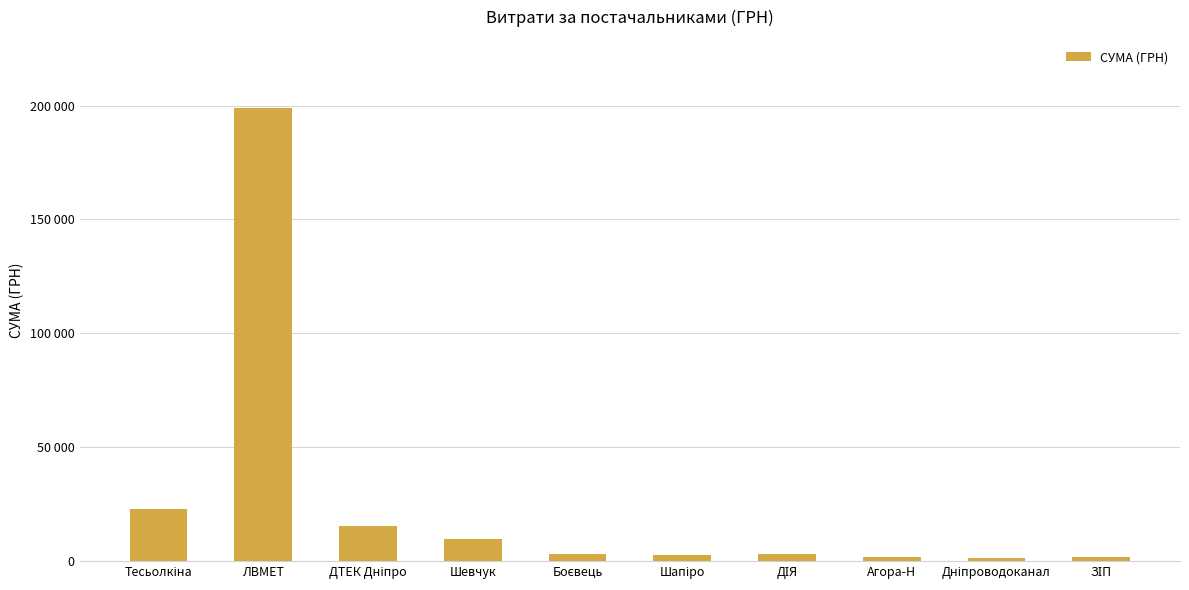

What is the average value?

26168.1